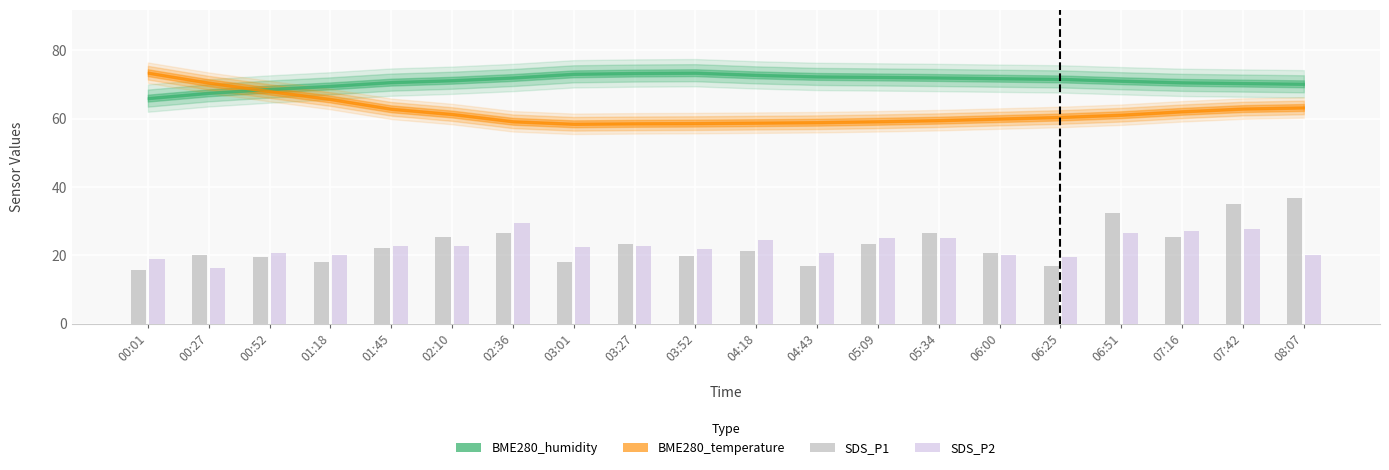

The SDS_P1 series shows 31.3 at 01:45. True or false?

False